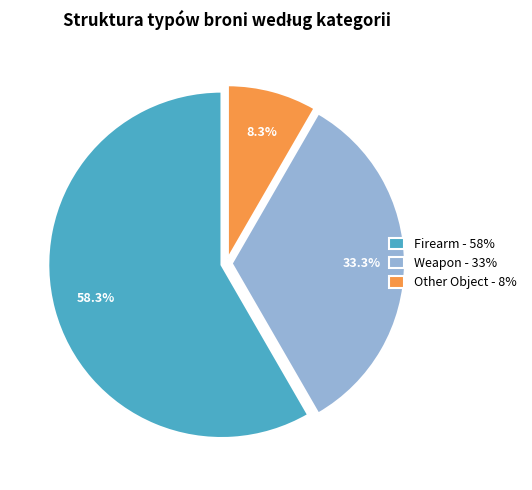

Which category has the smallest portion of the pie?

Other Object